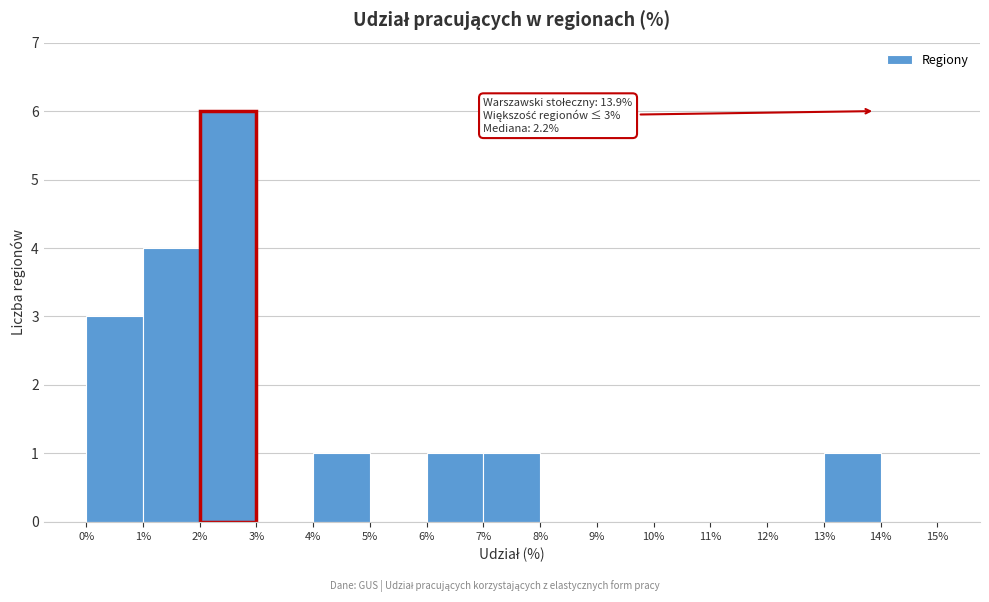

Which range on the x-axis has the tallest bar?

2% to 3%